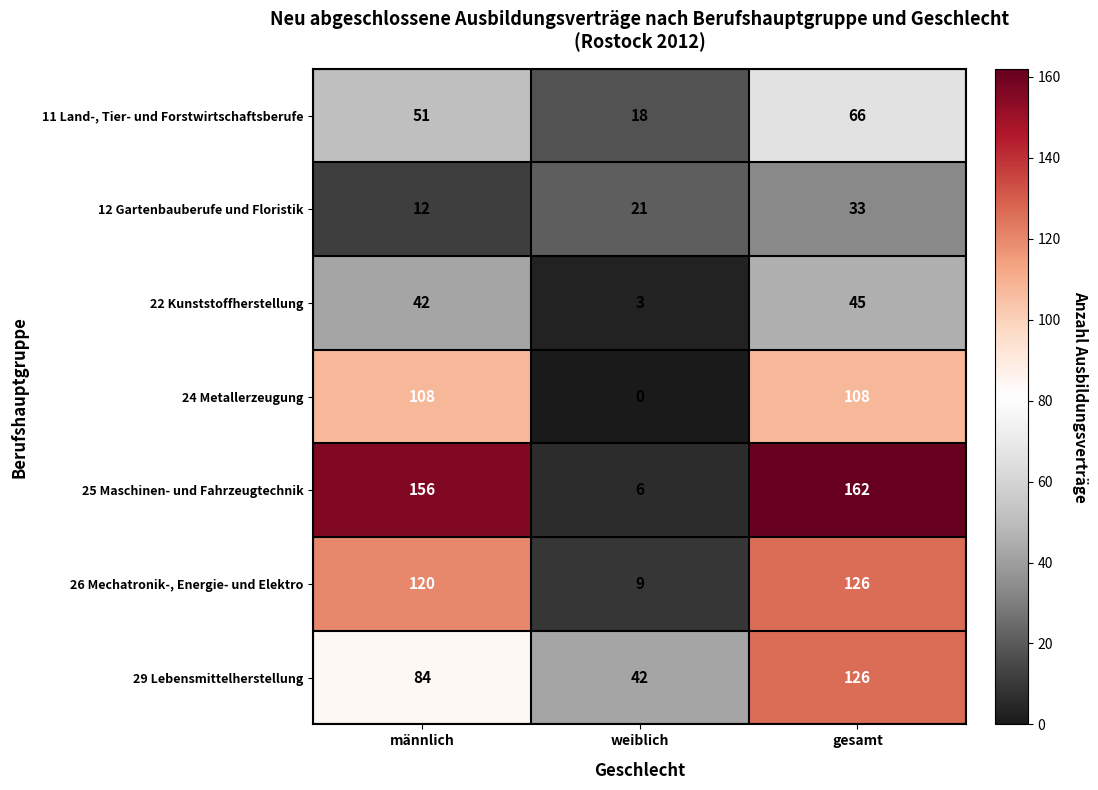

Is it true that 22 Kunststoffherstellung equals 42 at männlich?

True